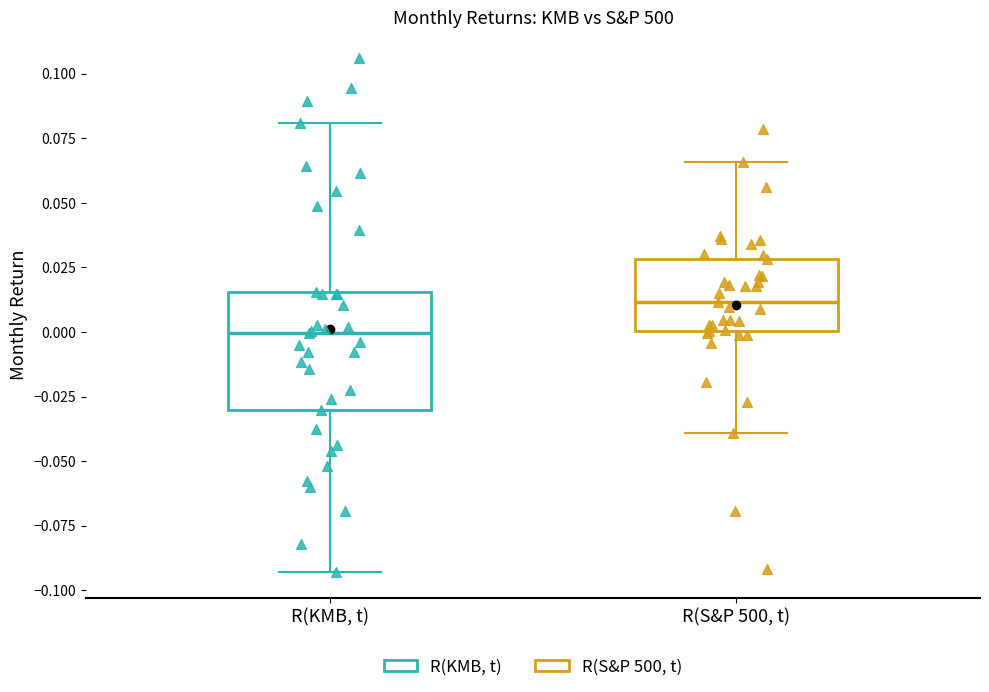

Which box has the highest median line?

R(S&P 500, t)